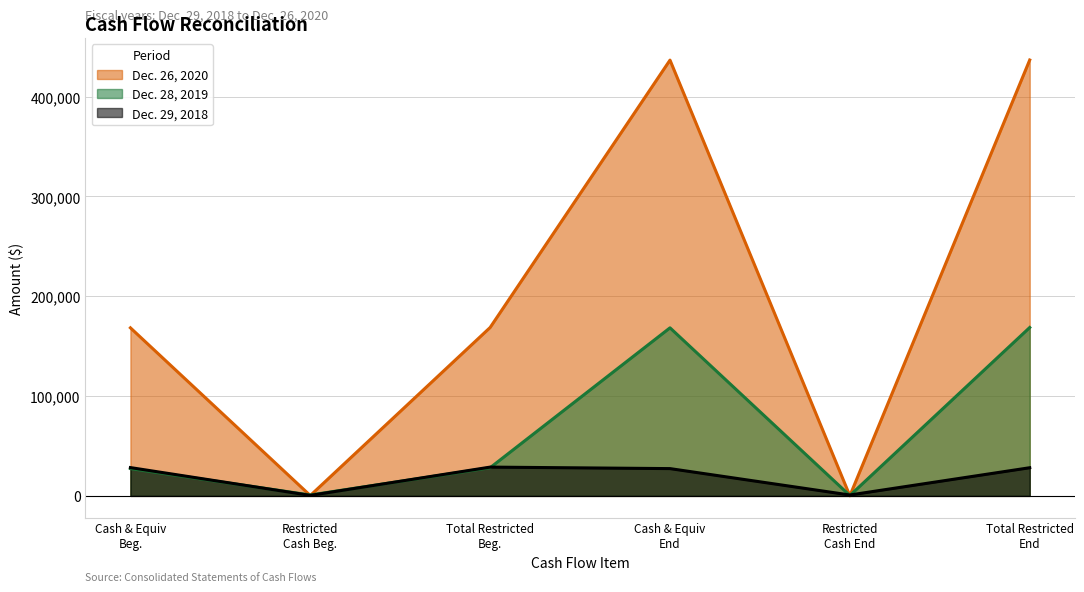

What is the maximum value shown in the chart?

436608